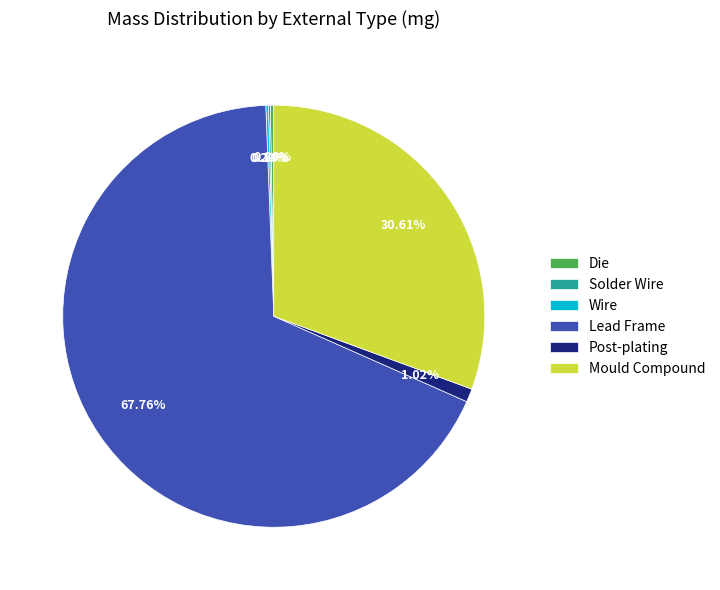

To the nearest percent, what is the combined percentage of Mould Compound and Post-plating?

32%